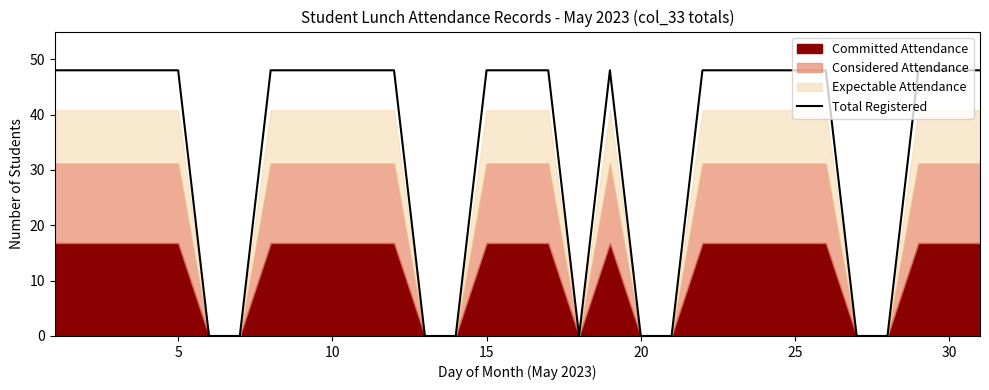

What is the greatest value displayed?

48